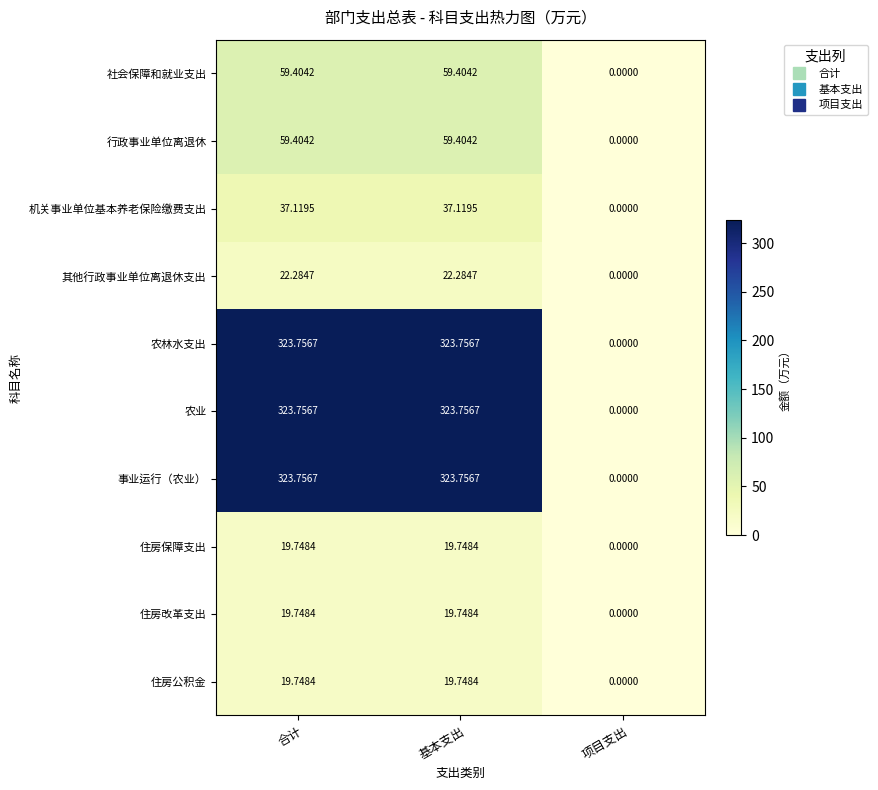

At which label is 住房公积金 closest to 9?

项目支出